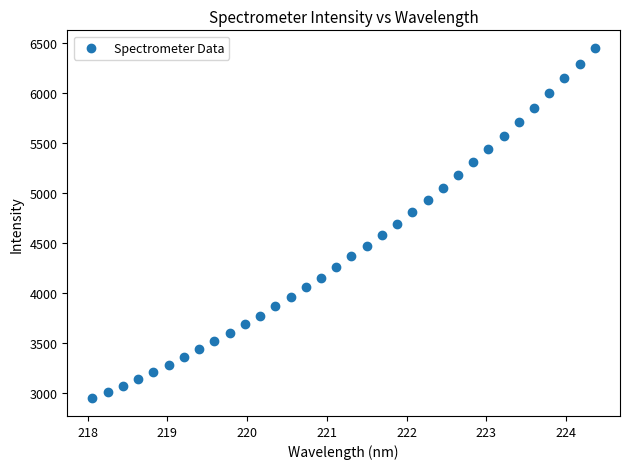

What is the range of Y values (max minus min)?

3501.9